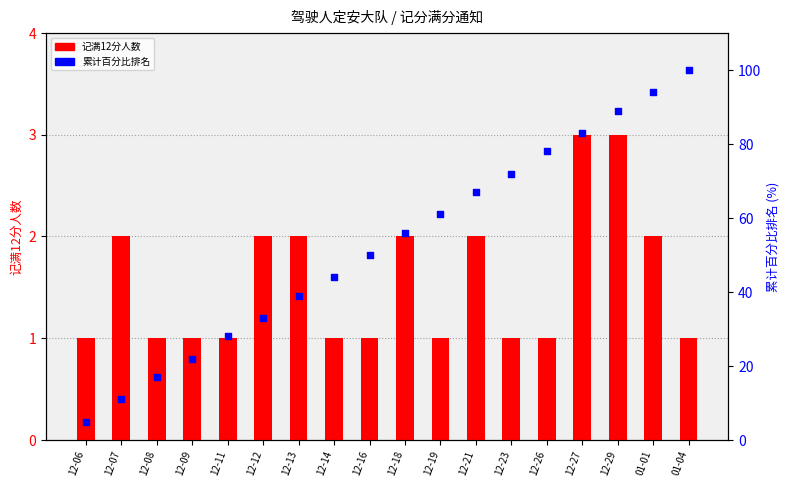

Which series has the largest total across all categories?

累计百分比排名